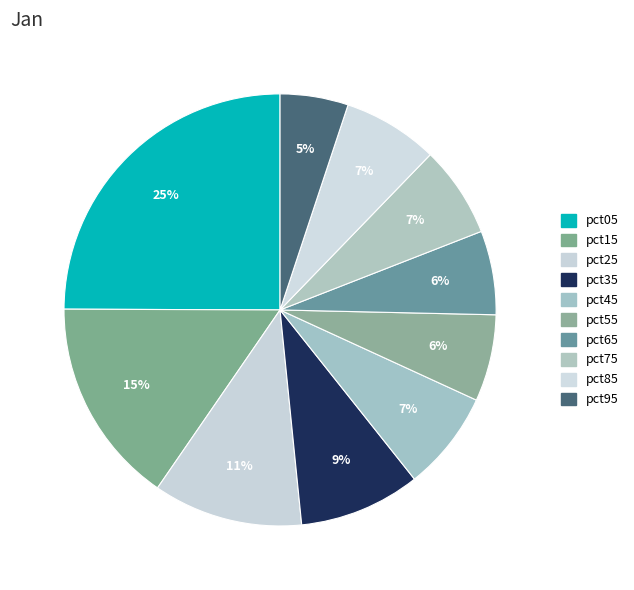

Count the number of slices in the pie.

10